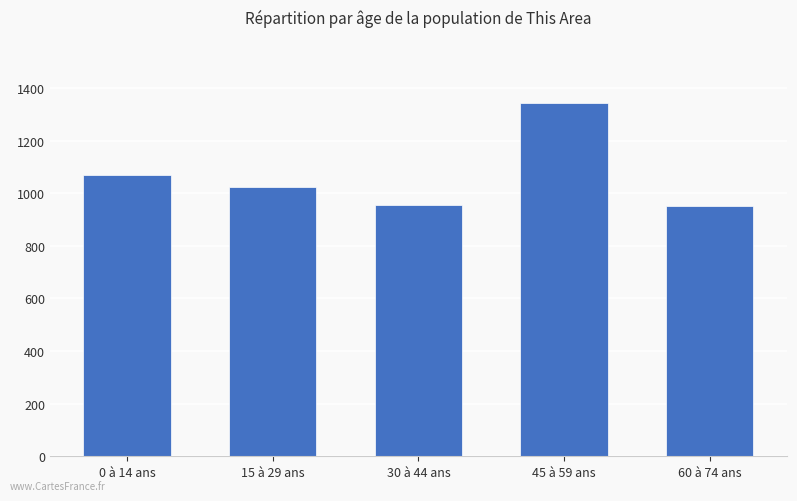

What is the sum of all values?

5342